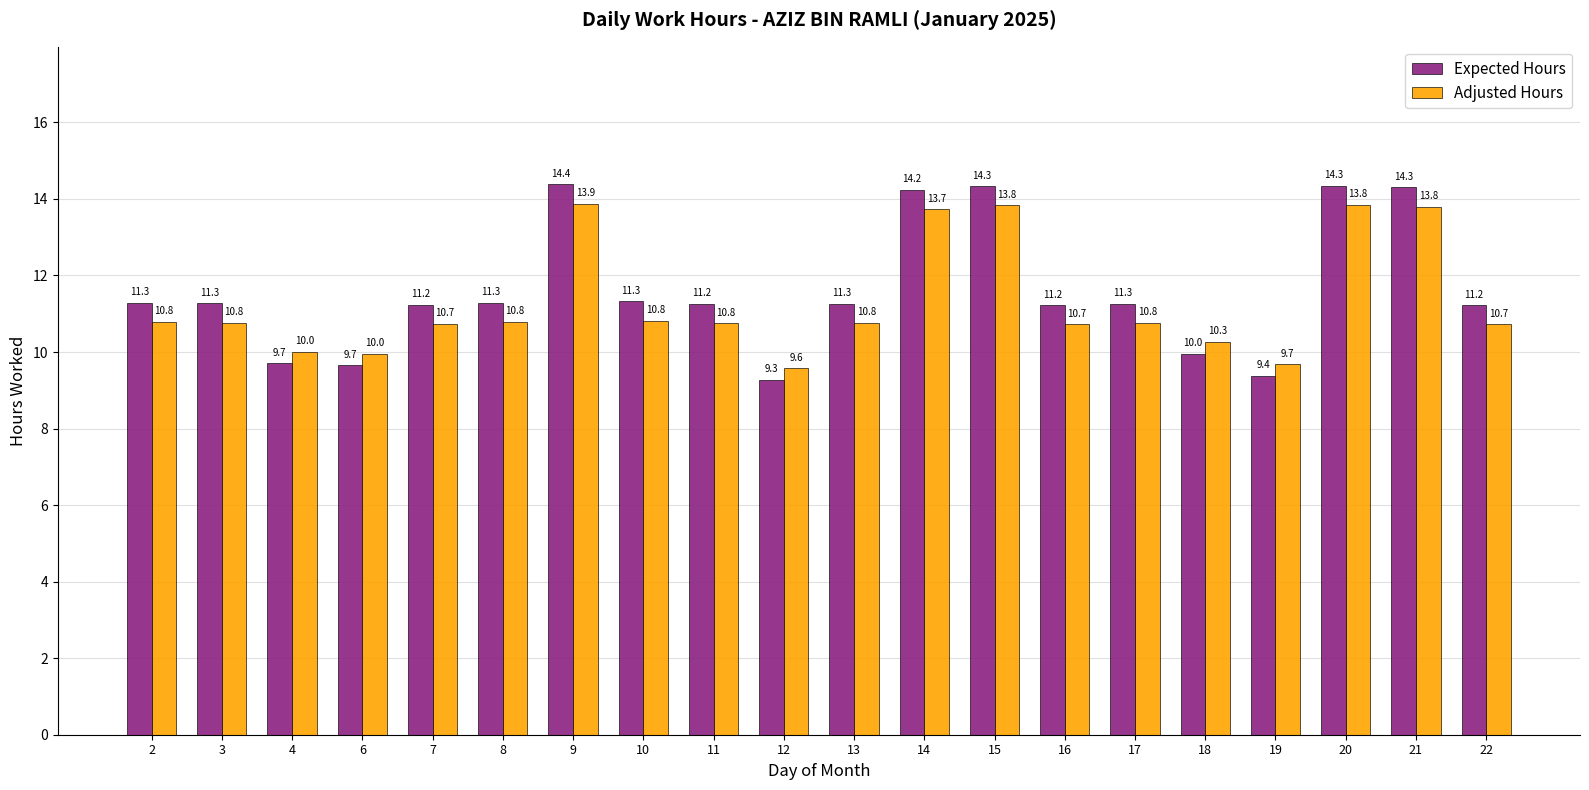

List the series in order of their peak value, highest first.

Expected Hours, Adjusted Hours